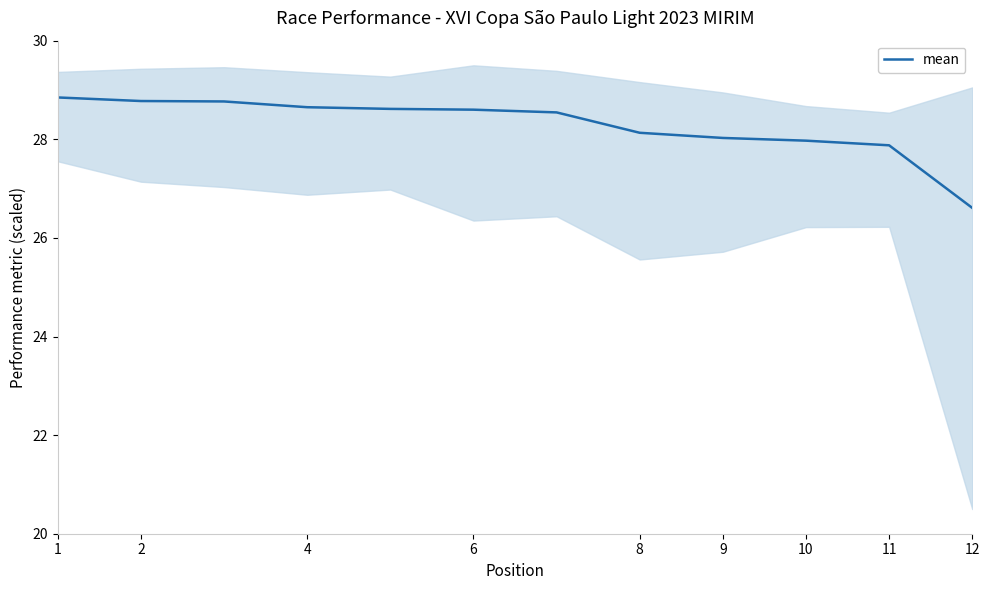

Reading left to right, list all the values displayed in this chart.

28.8	28.8	28.8	28.7	28.6	28.6	28.5	28.1	28.0	28.0	27.9	26.6